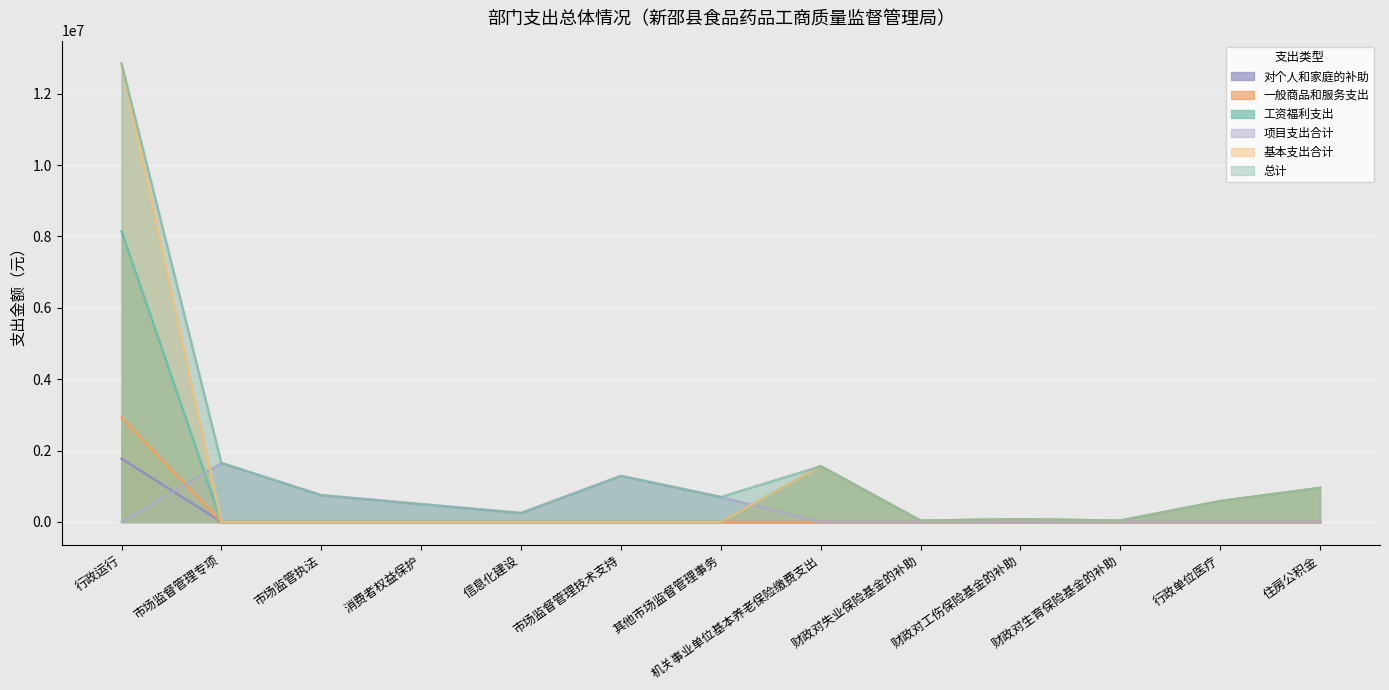

What is the spread (max minus min) of values at 住房公积金?

953867.3